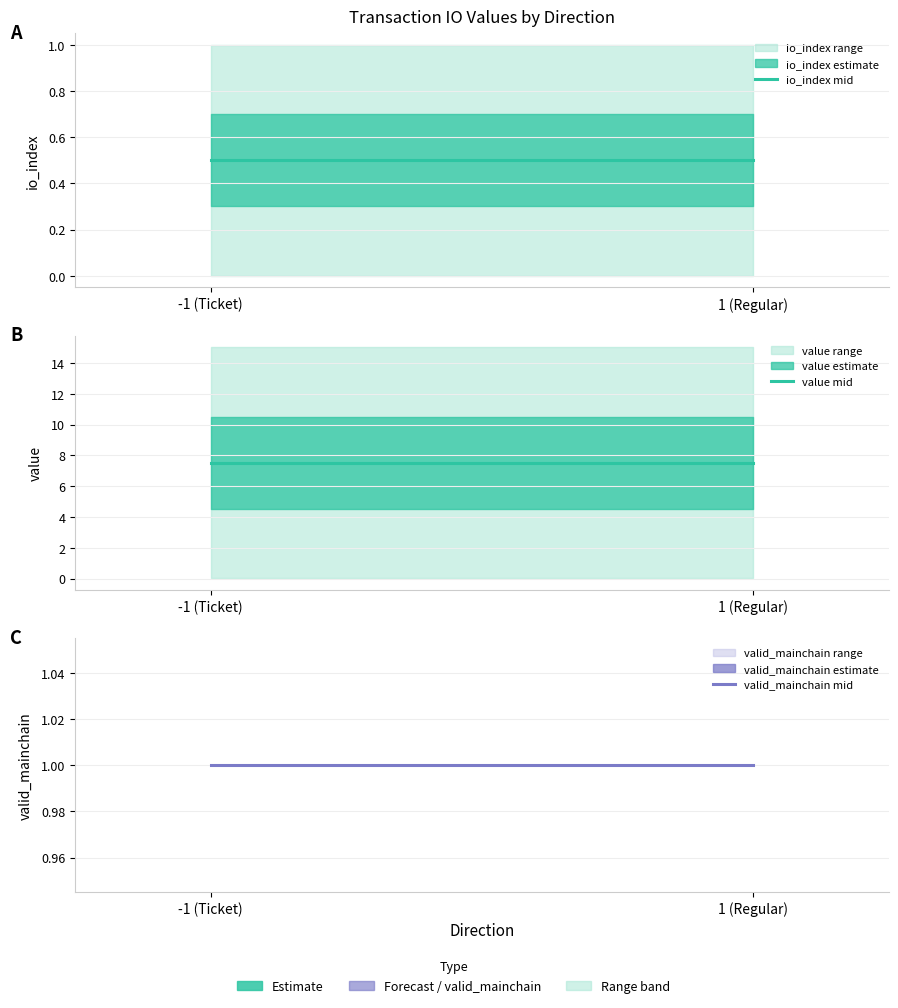

What are all the series names shown in the legend?

io_index mid, value mid, valid_mainchain mid